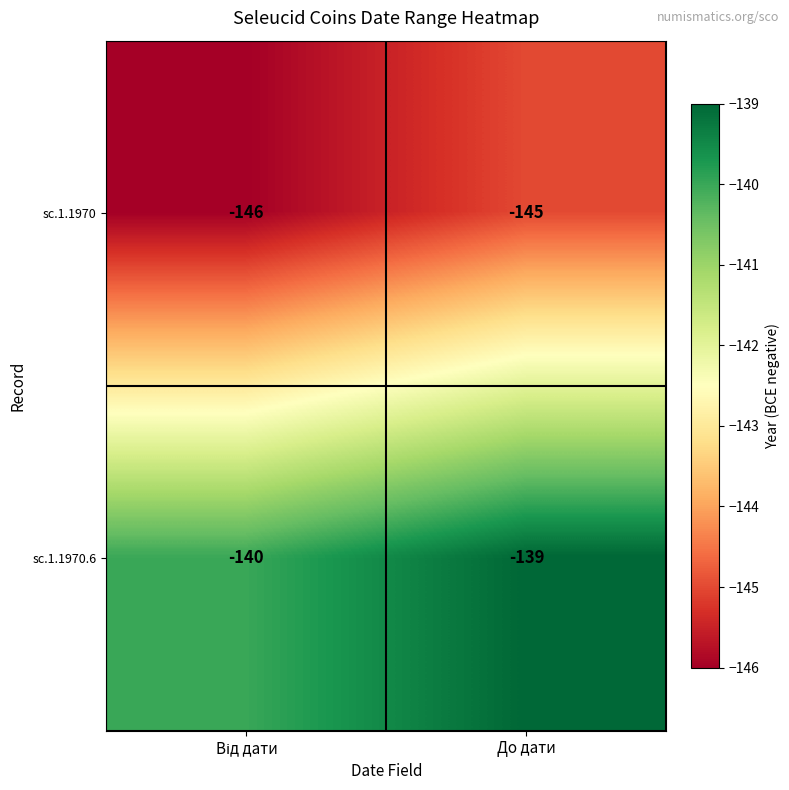

At which category does the chart reach its peak across all series?

До дати